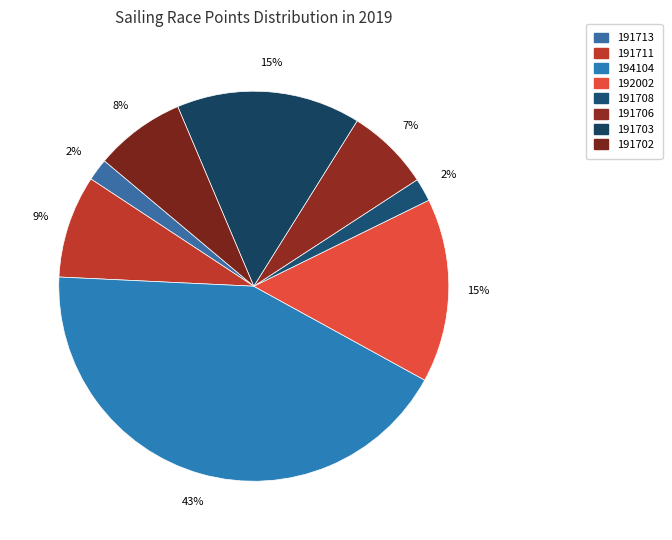

The 191711 slice represents 9% of the pie. True or false?

True